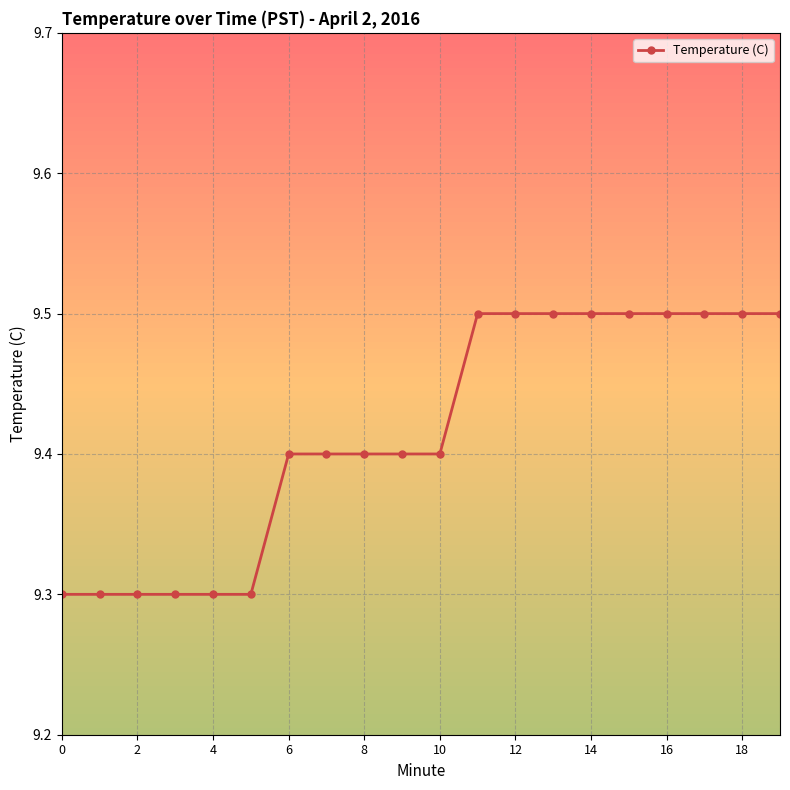

What is the average value?

9.4